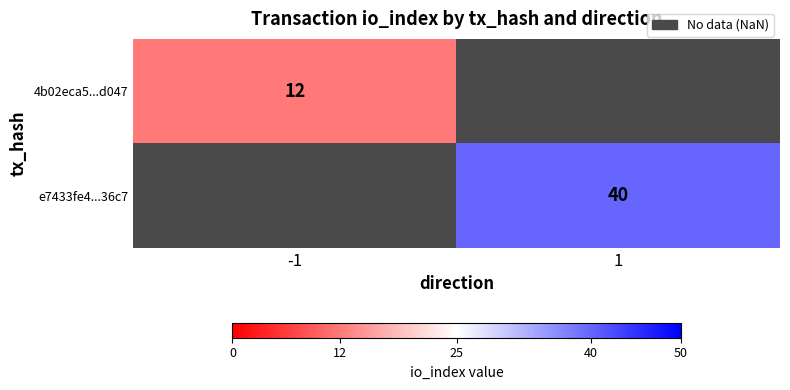

The 4b02eca5...d047 series shows 12 at -1. True or false?

True